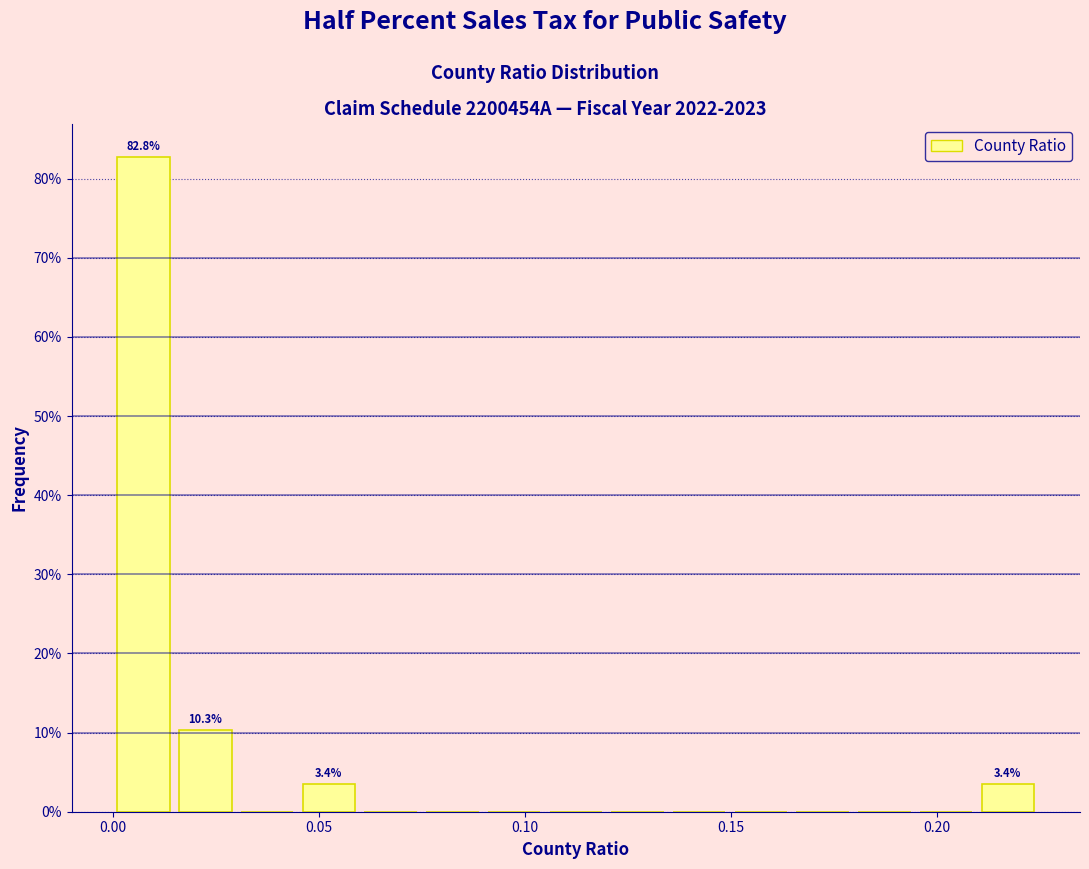

Around what value on the x-axis is the tallest bar? Give the approximate position of its centre, as read against the axis.

0.010